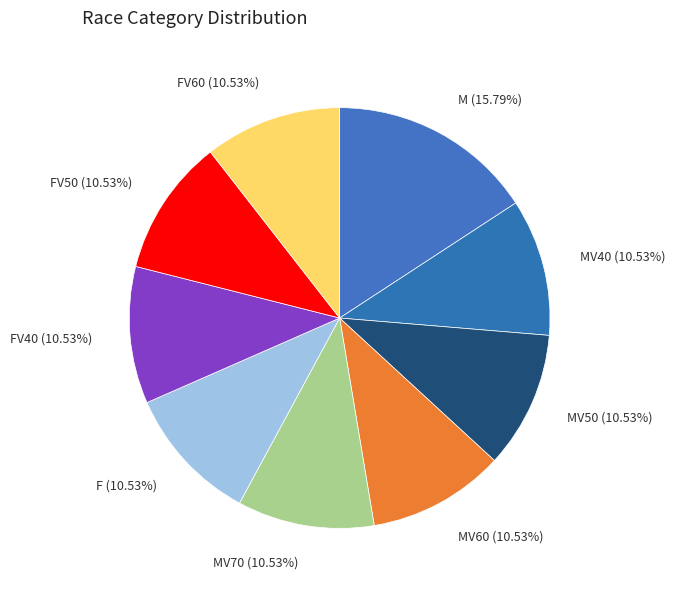

Is there any slice that represents more than half of the pie?

No